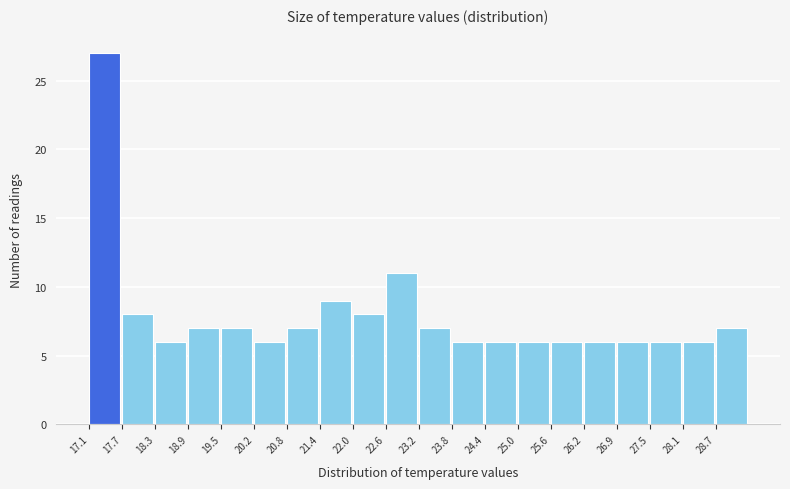

Reading left to right, transcribe this chart: for each bar, give the range it covers on the x-axis and its height. Neither the bar edges nor the heights are printed on the chart, so give them approximately, as read against the axes.

17.10 to 17.71: 27
17.71 to 18.32: 8
18.32 to 18.93: 6
18.93 to 19.54: 7
19.54 to 20.15: 7
20.15 to 20.76: 6
20.76 to 21.37: 7
21.37 to 21.98: 9
21.98 to 22.59: 8
22.59 to 23.20: 11
23.20 to 23.81: 7
23.81 to 24.42: 6
24.42 to 25.03: 6
25.03 to 25.64: 6
25.64 to 26.25: 6
26.25 to 26.86: 6
26.86 to 27.47: 6
27.47 to 28.08: 6
28.08 to 28.69: 6
28.69 to 29.30: 7